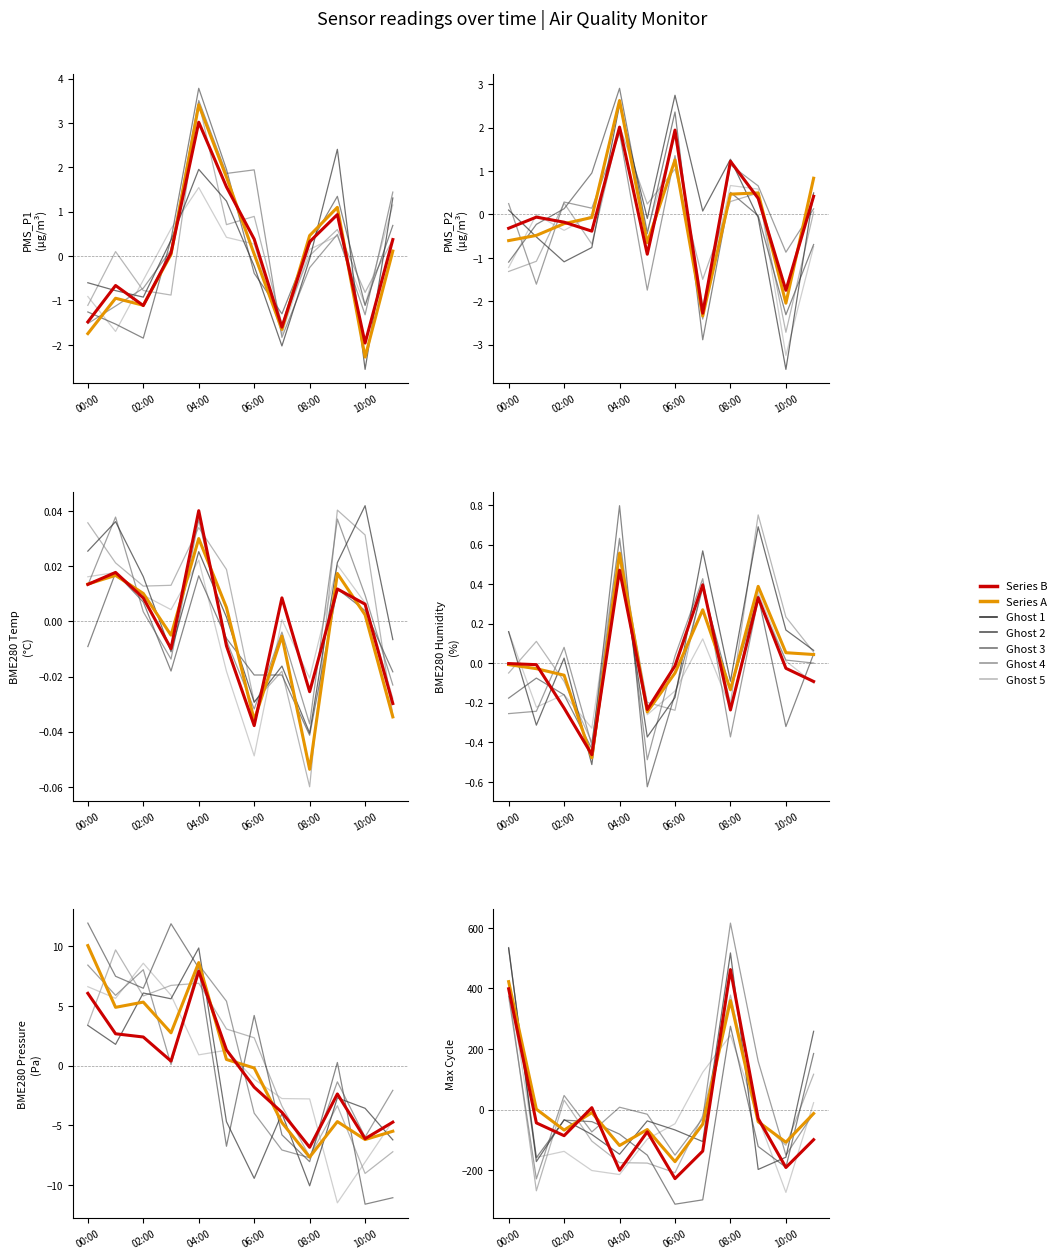

Is the value of Series A at 04:00 greater than the value of Series B at 10:00?

Yes